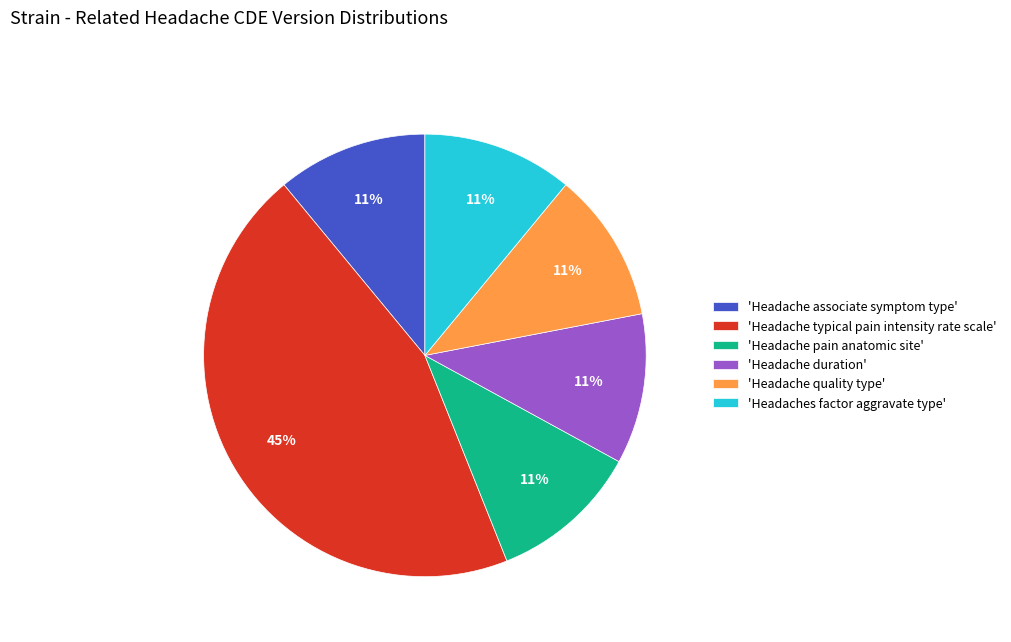

To the nearest percent, what is the combined percentage of 'Headache associate symptom type' and 'Headache quality type'?

22%